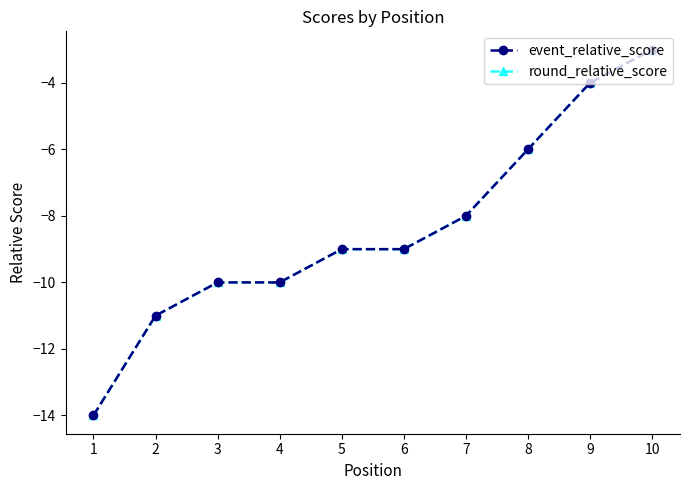

Does the chart have visible grid lines?

No